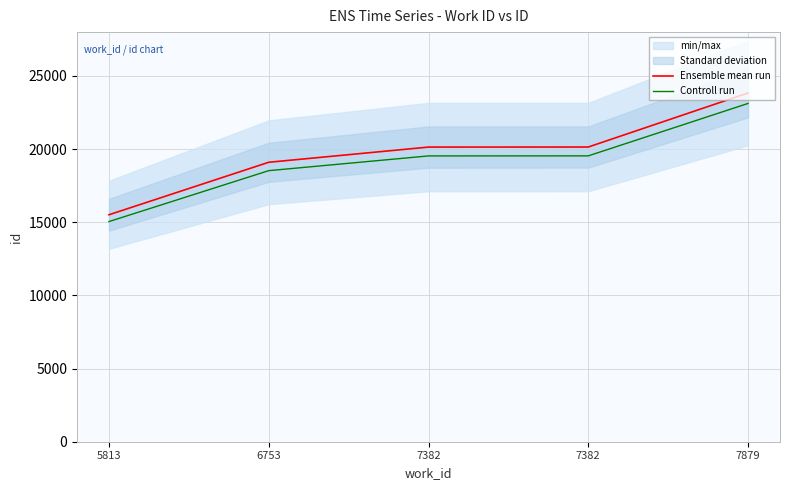

True or false: Ensemble mean run and Controll run cross at least once.

False